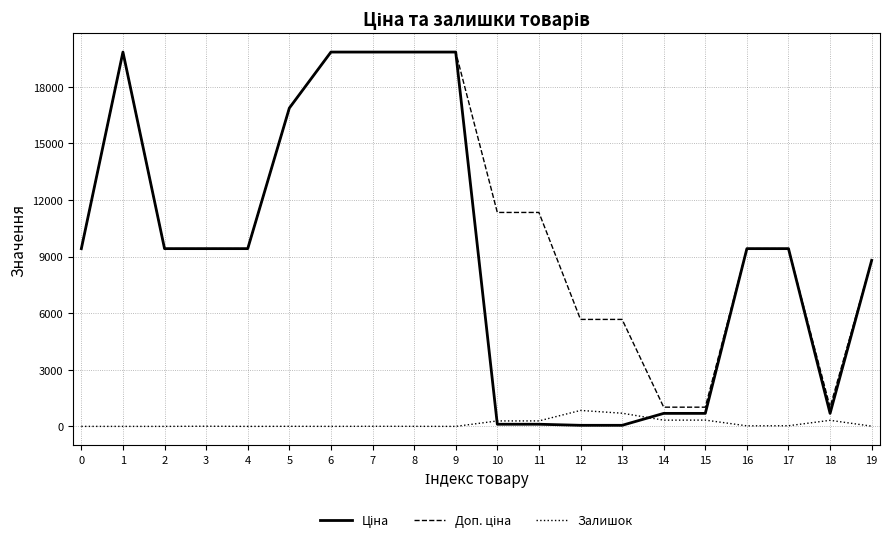

What is the total value across all series at 2?

18833.7